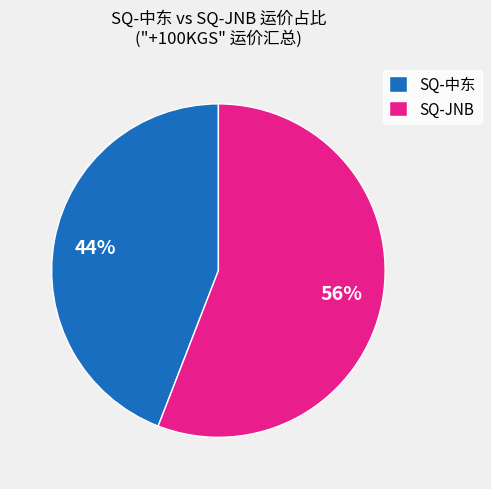

What is the smallest slice in the pie chart?

SQ-中东